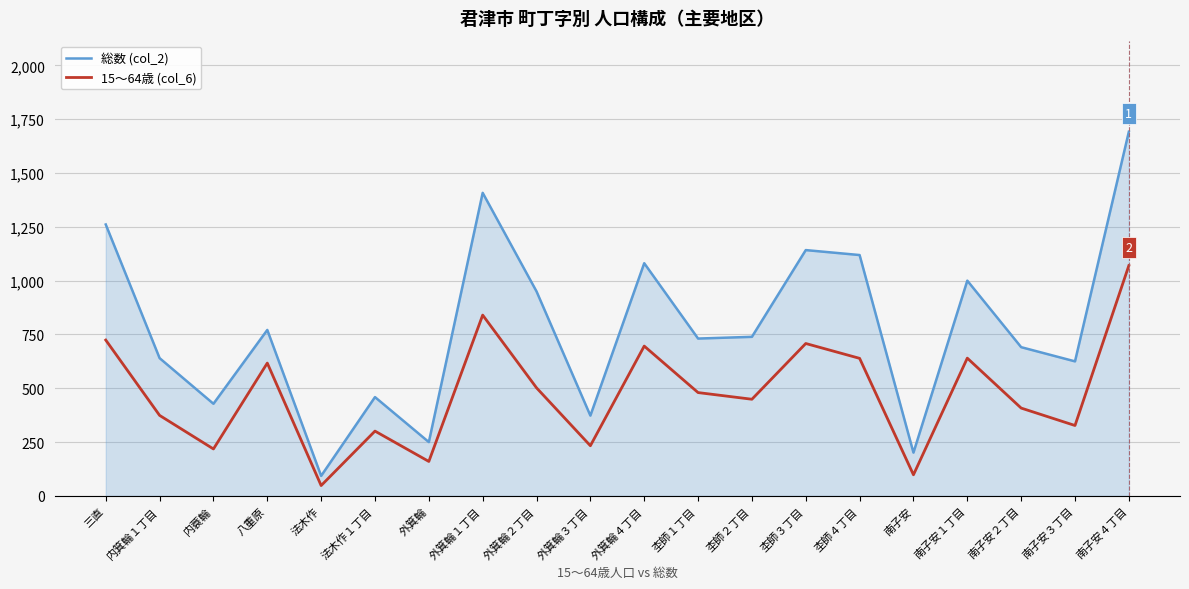

What is the difference between the second highest and second lowest values in the 15～64歳 (col_6) series?

742